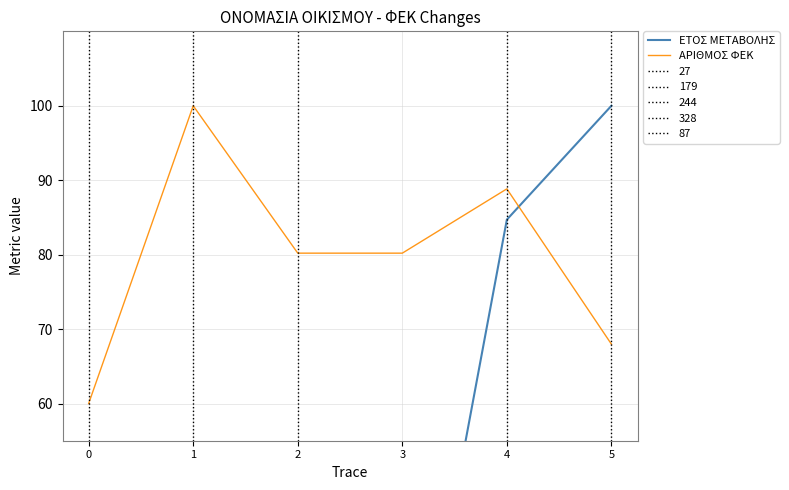

What is the average value of the ΑΡΙΘΜΟΣ ΦΕΚ series?

79.5